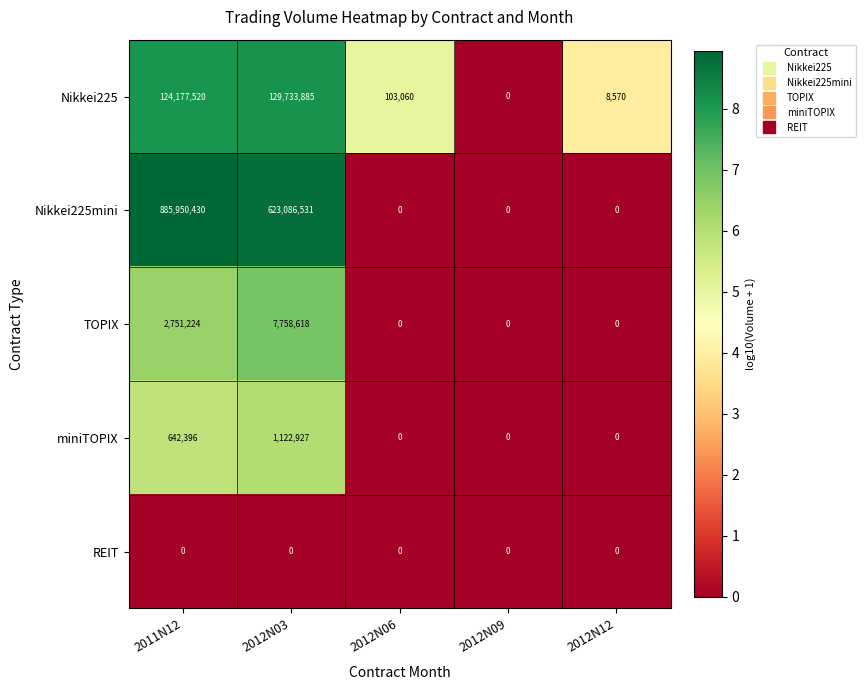

At 2011N12, list the series in order from largest to smallest.

Nikkei225mini, Nikkei225, TOPIX, miniTOPIX, REIT